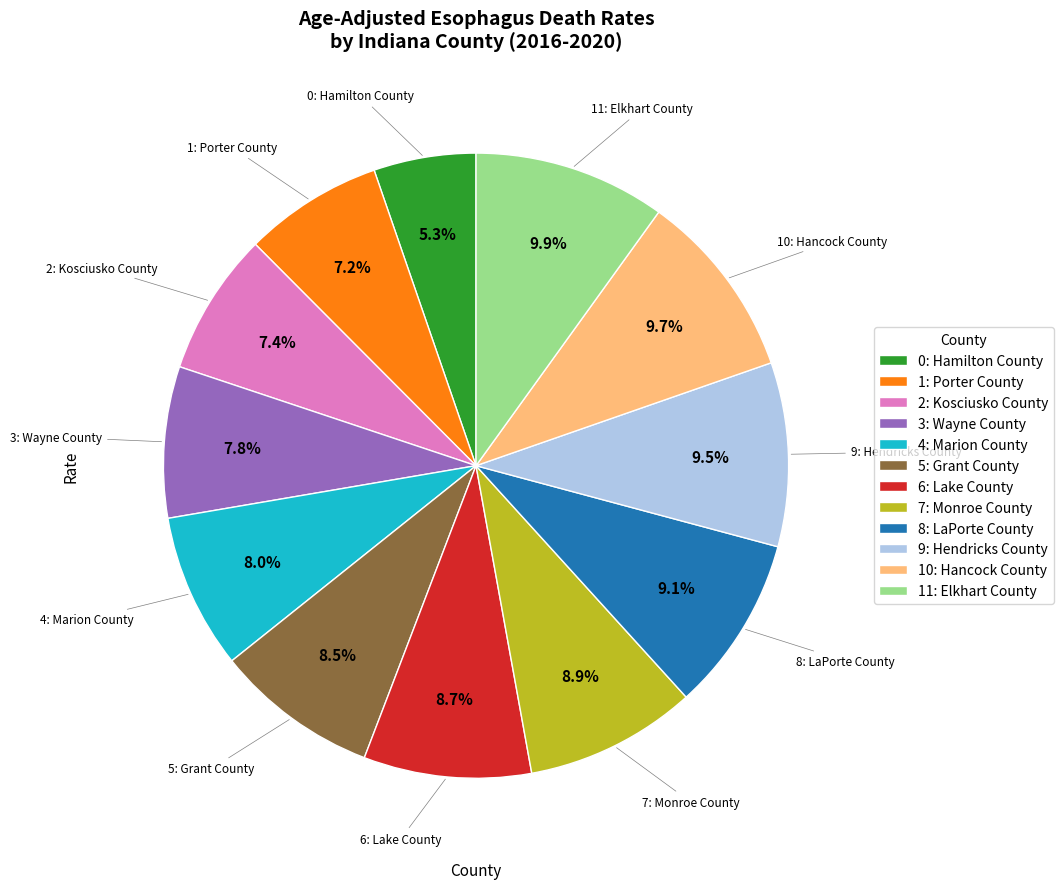

What is the smallest slice in the pie chart?

0: Hamilton County